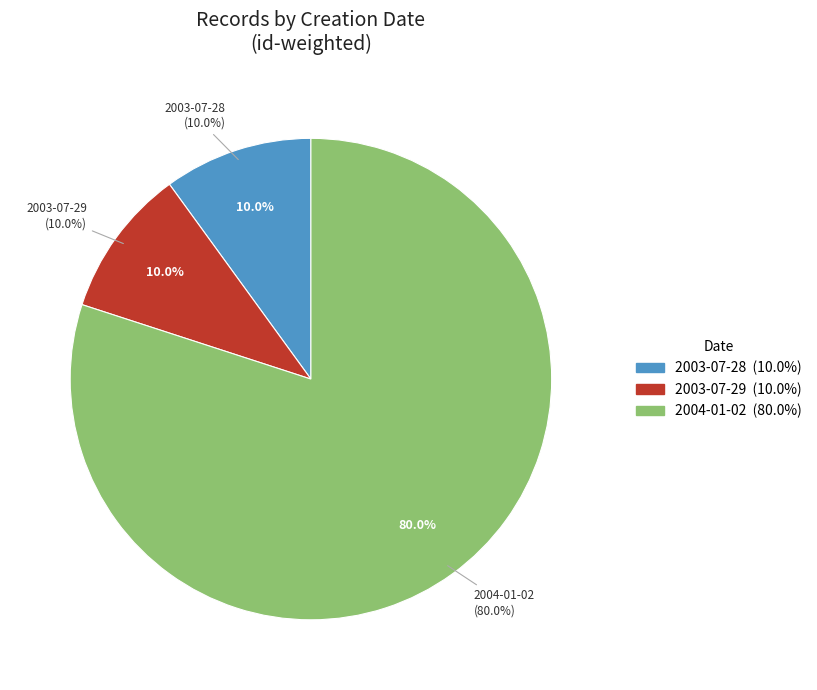

True or false: 2004-01-02 (id:15310) accounts for 1% of the total.

False